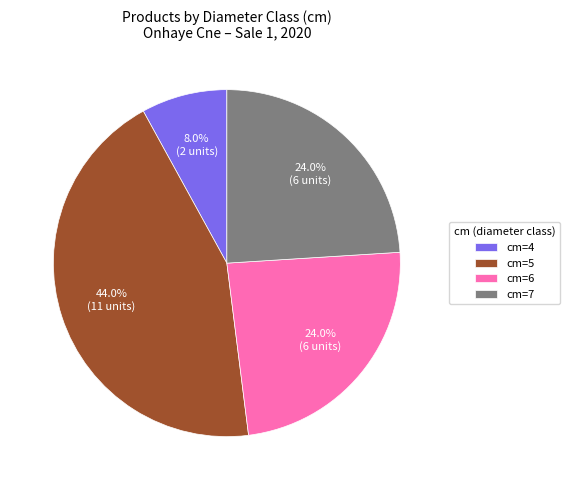

To the nearest percent, what is the average slice percentage?

25%